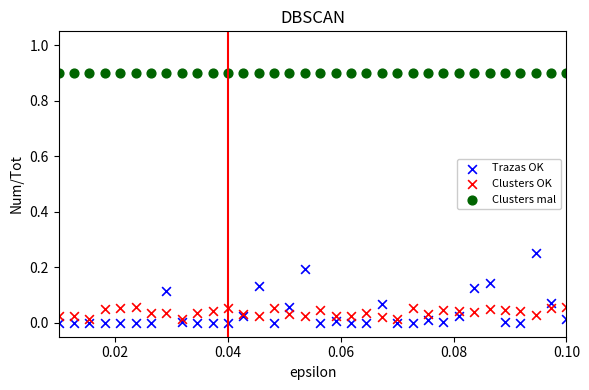

What are all the series names shown in the legend?

Trazas OK, Clusters OK, Clusters mal